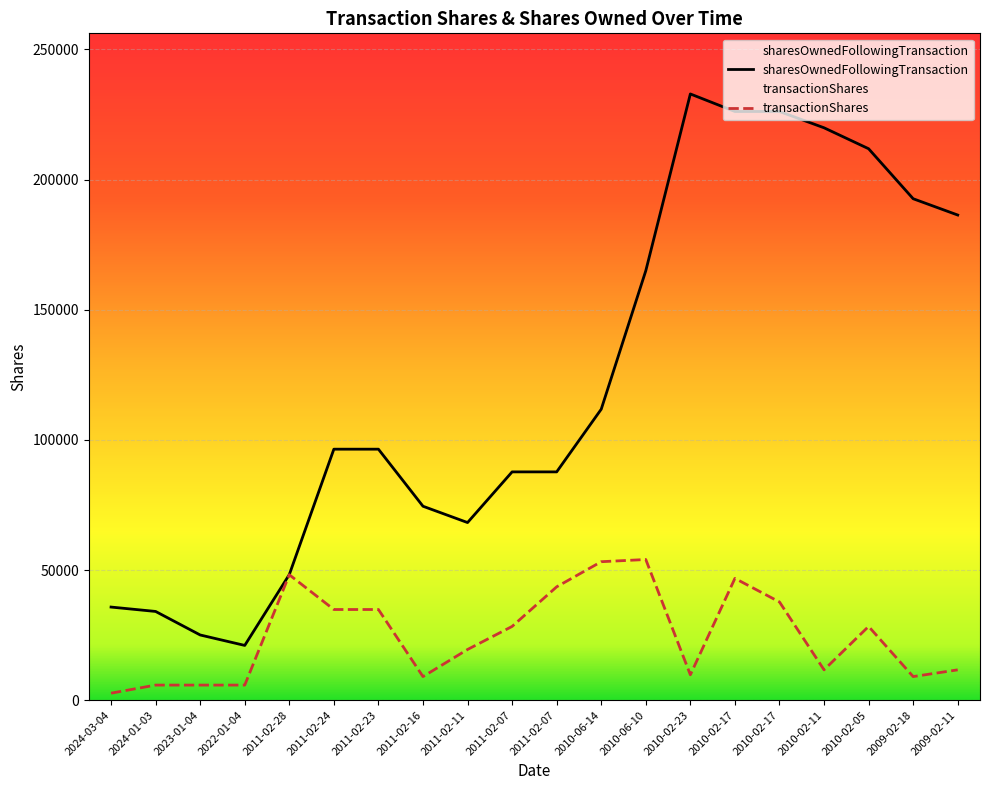

Reading left to right, extract all data points from this chart.

transactionShares: 2684	5793	5793	5794	48185	34832	34832	9057	19471	28333	43550	53200	54042	9744	46793	37734	11649	28334	9059	11650
sharesOwnedFollowingTransaction: 35772	34087	25048	21035	48249	96434	96434	74510	68239	87710	87710	111789	164989	232914	226177	226177	219914	211869	192658	186395